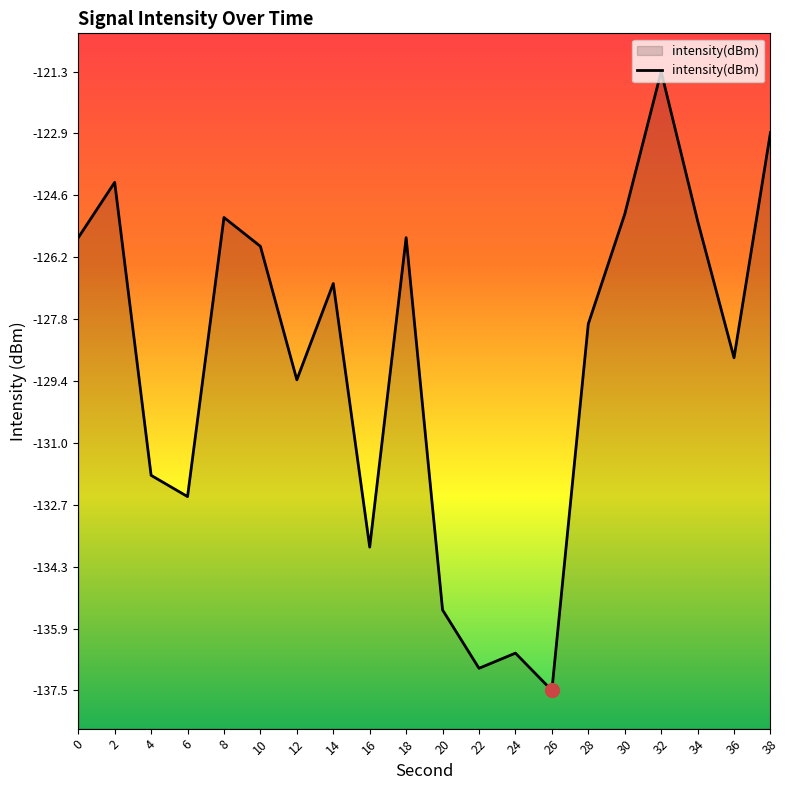

Between 32 and 12, which is larger?

32